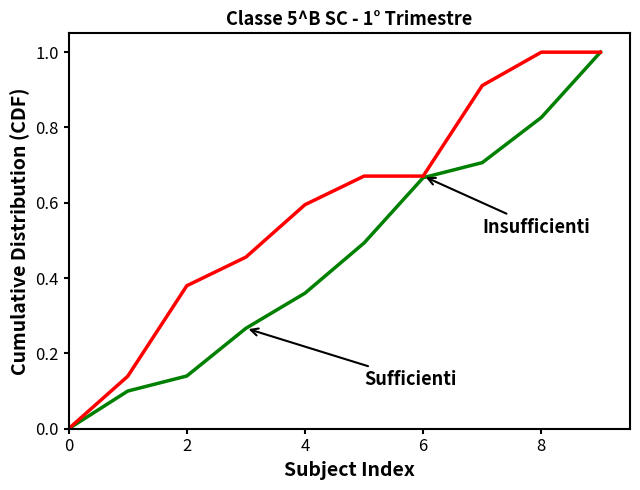

What is the maximum value shown in the chart?

1.0